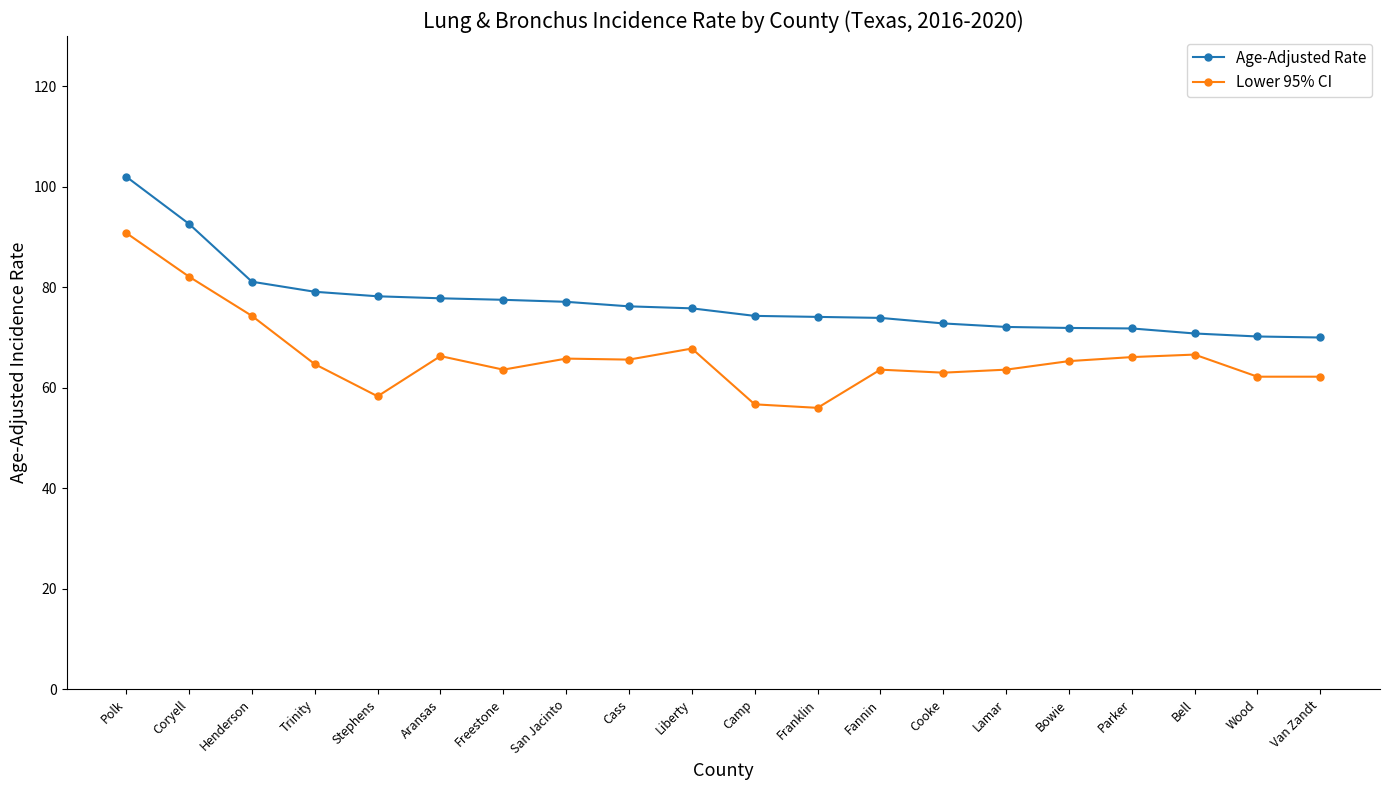

What is the label of the 3rd point from the right?

Bell